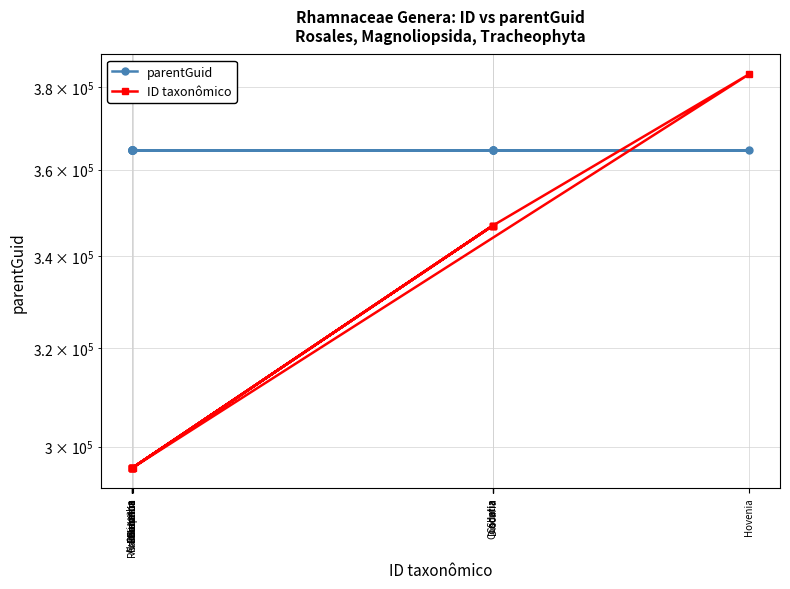

Where is parentGuid nearest to the value 364635?

Alvimiantha